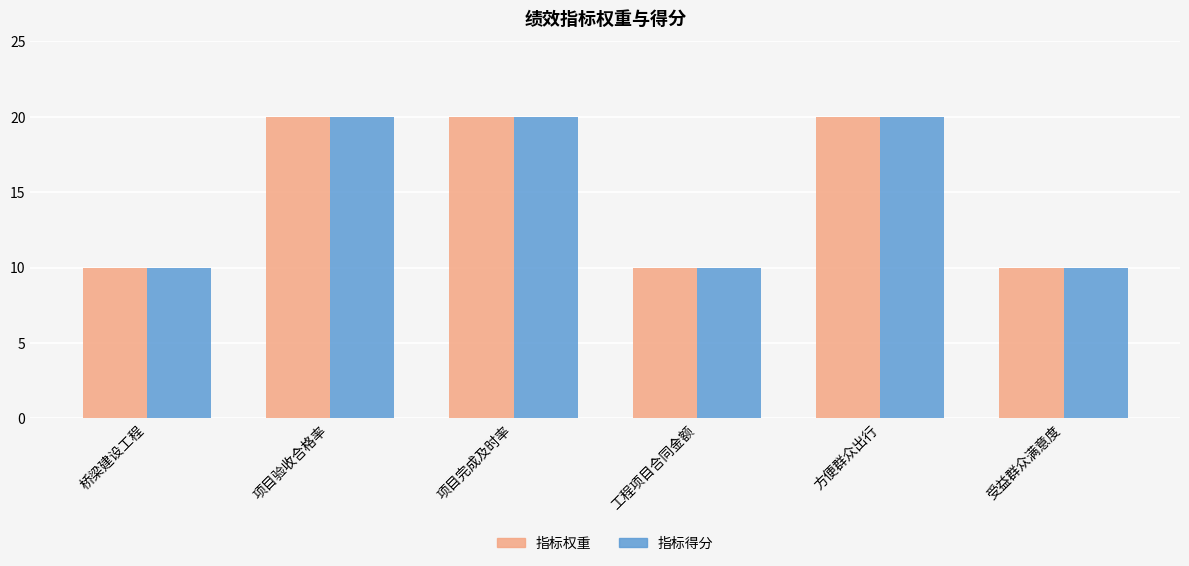

Reading left to right, extract all data points from this chart.

指标权重: 桥梁建设工程=10	项目验收合格率=20	项目完成及时率=20	工程项目合同金额=10	方便群众出行=20	受益群众满意度=10
指标得分: 桥梁建设工程=10	项目验收合格率=20	项目完成及时率=20	工程项目合同金额=10	方便群众出行=20	受益群众满意度=10